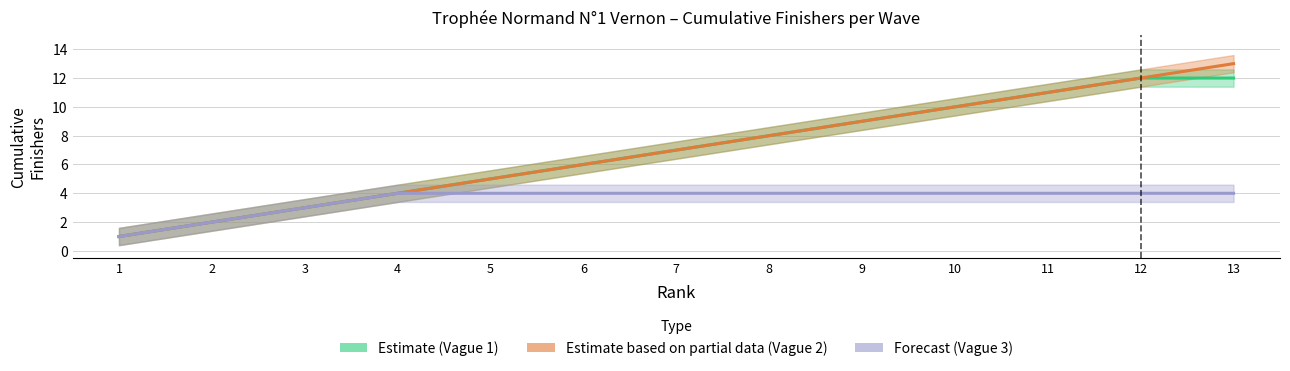

What is the greatest value displayed?

13